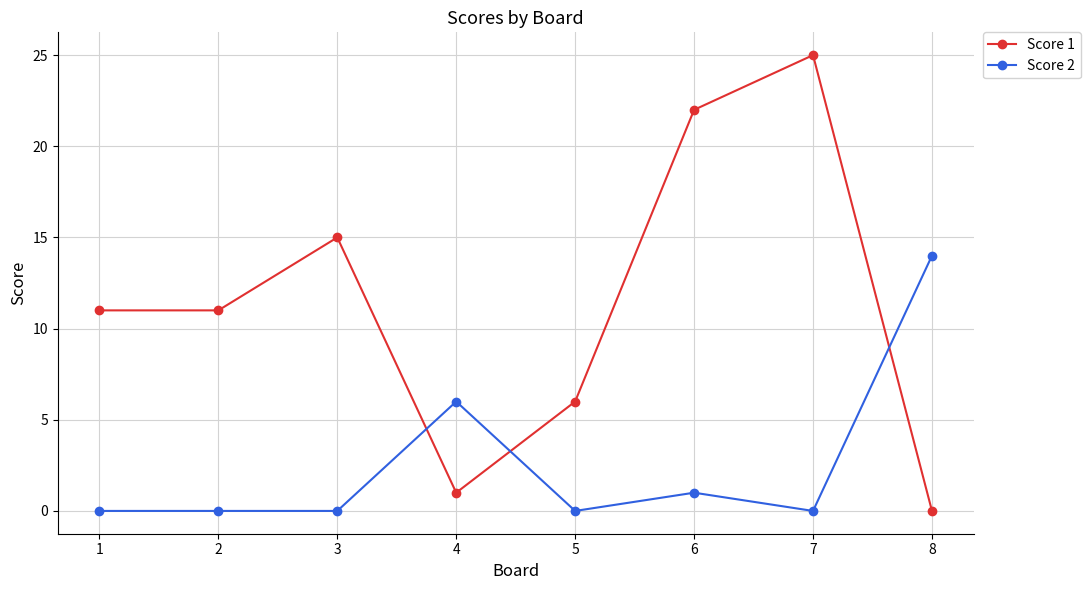

Which category has the highest value in the Score 1 series?

7